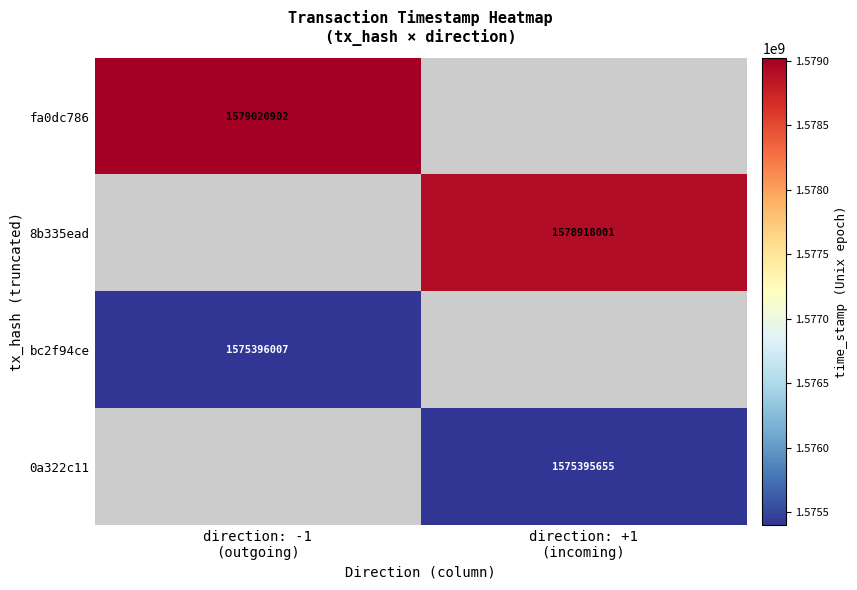

What value does the 0a322c11 series have at direction: +1 (incoming)?

1575395655.0